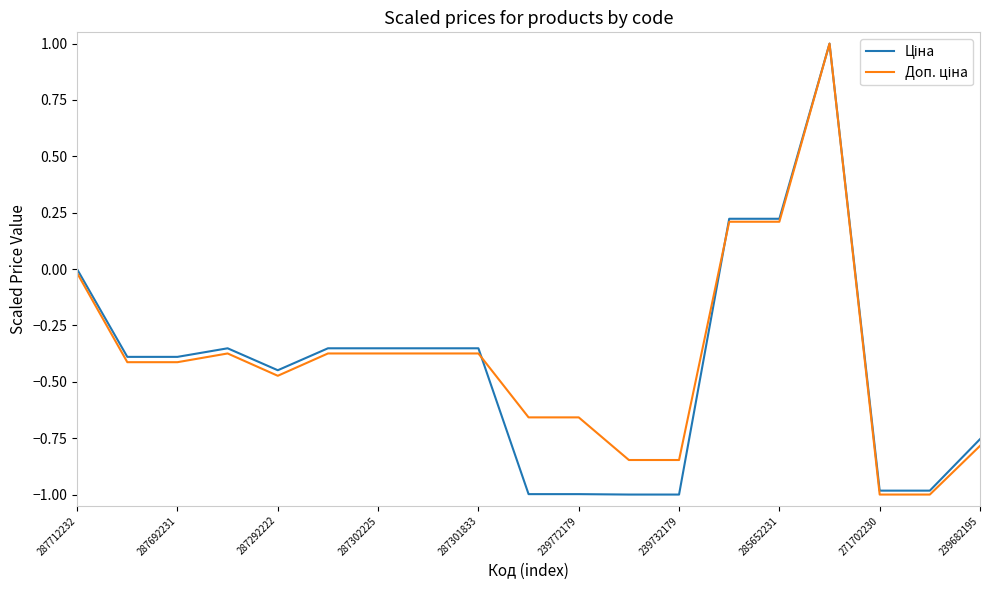

What is the maximum value shown in the chart?

1.0